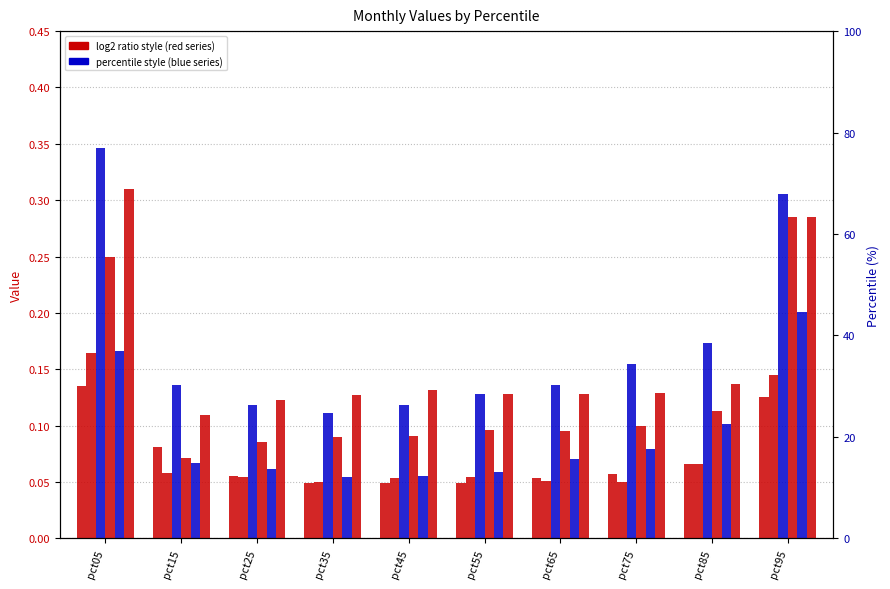

The Jun series shows 0.1 at pct45. True or false?

True